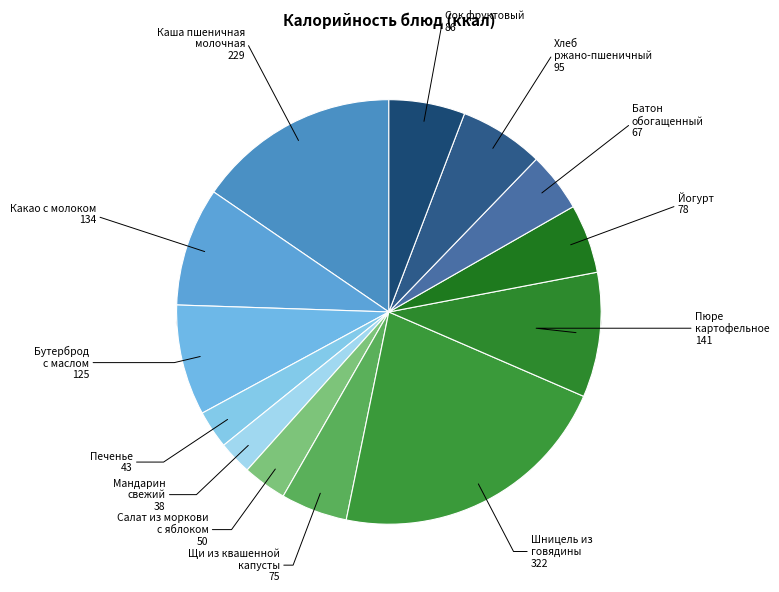

How many segments does this pie chart have?

13